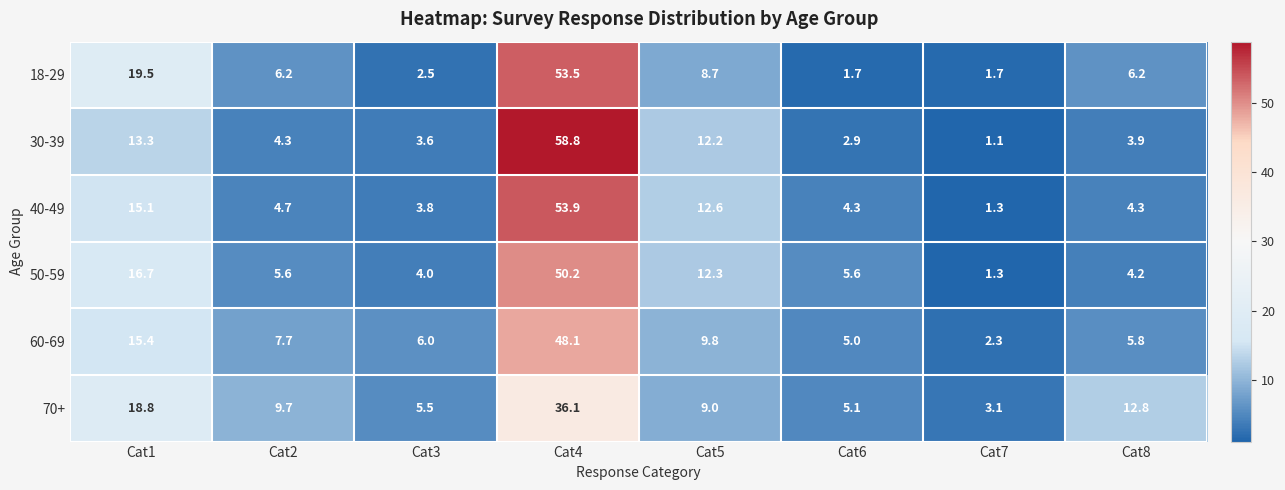

What is the difference between the highest and lowest values at Cat8?

8.9